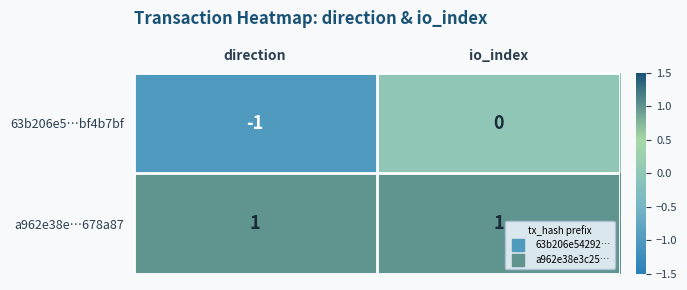

The value of 63b206e5…bf4b7bf at io_index is 0. True or false?

True